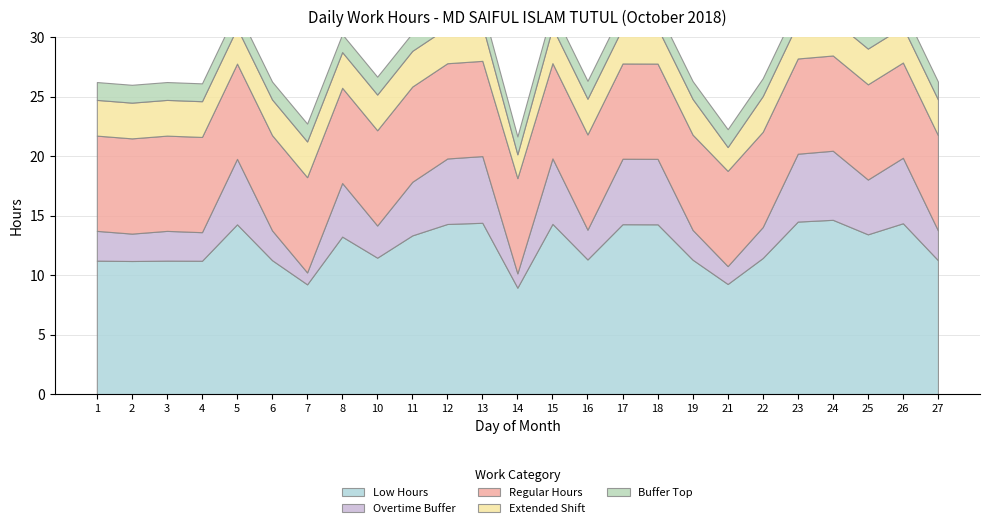

What is the highest value of the Buffer Top series?

1.5